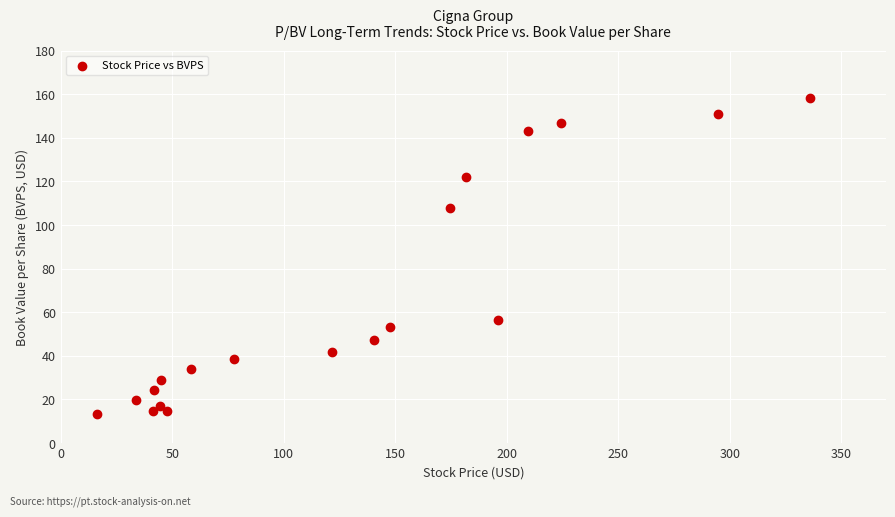

What Y value in the scatter plot is closest to 85?

108.0